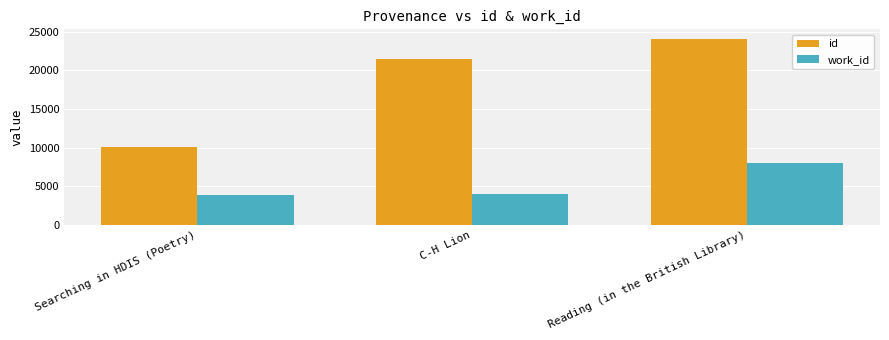

How many categories are shown in the chart?

3